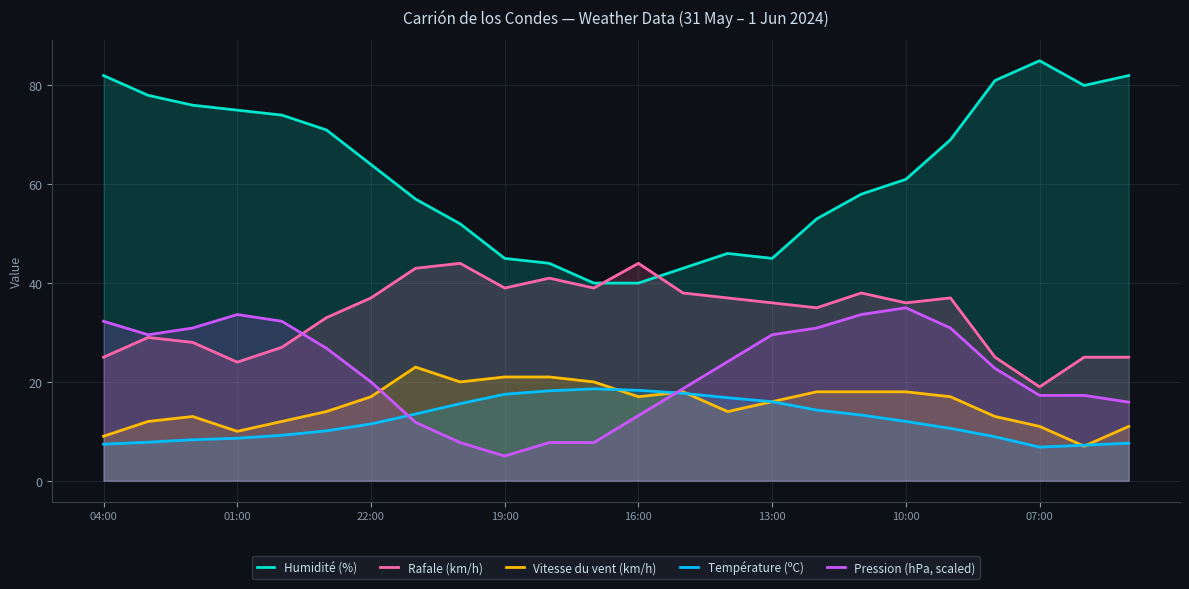

Which series changed the most between 13 and 22?

Humidité (%)